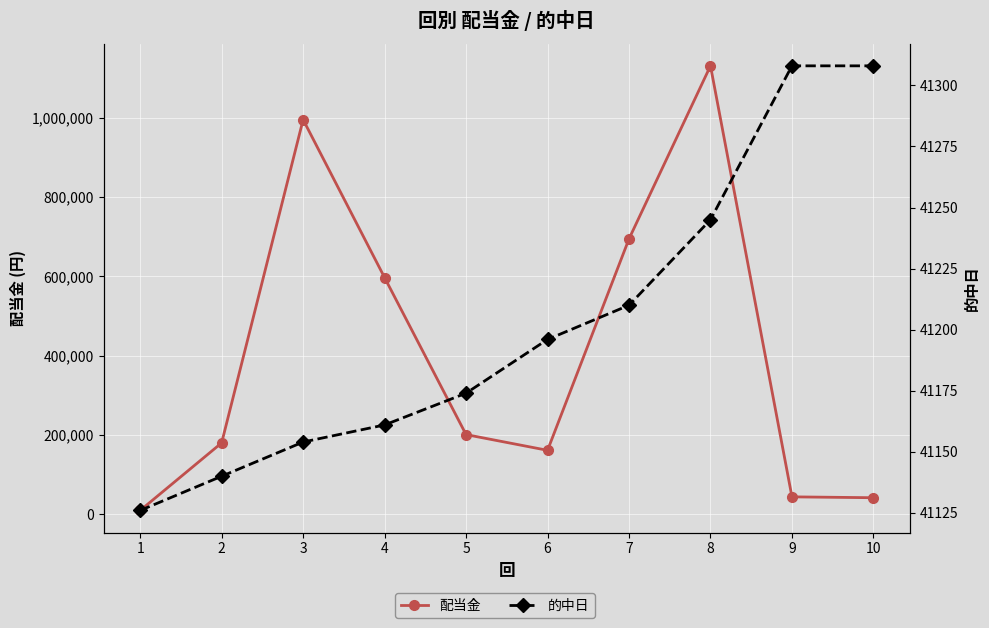

What is the spread (max minus min) of values at 2?

139160